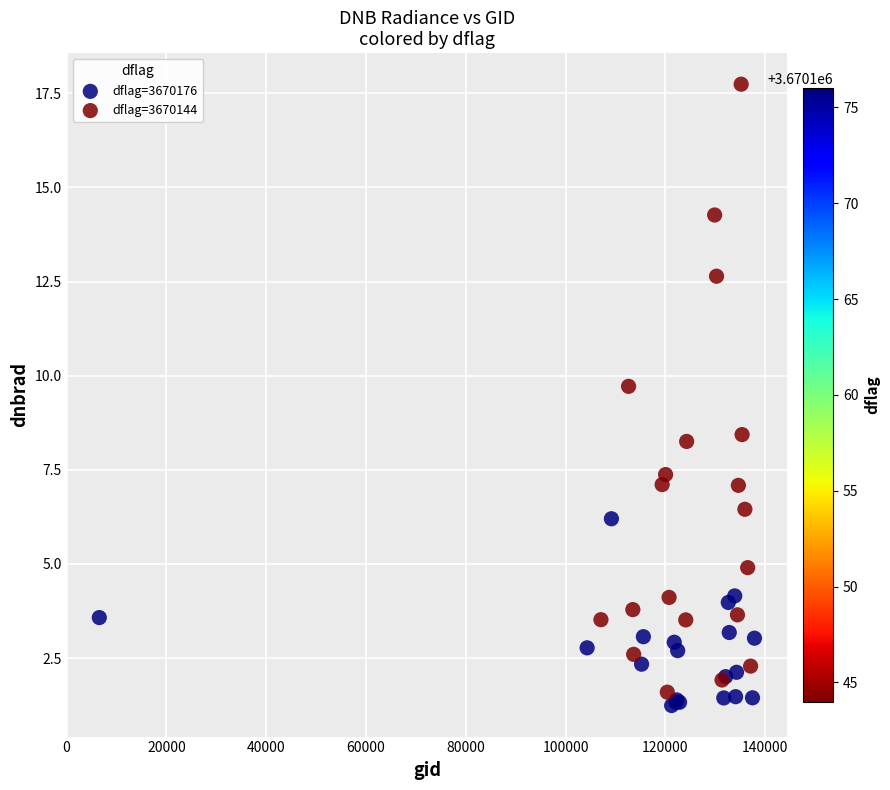

Which series reaches the minimum Y coordinate?

dflag=3670176